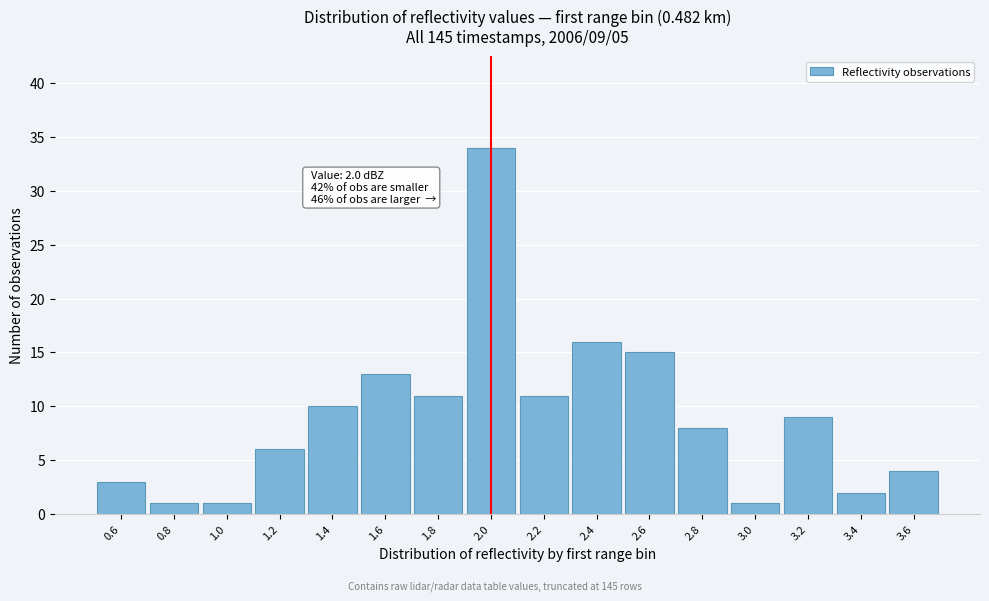

Which range on the x-axis has the tallest bar?

1.9 to 2.1